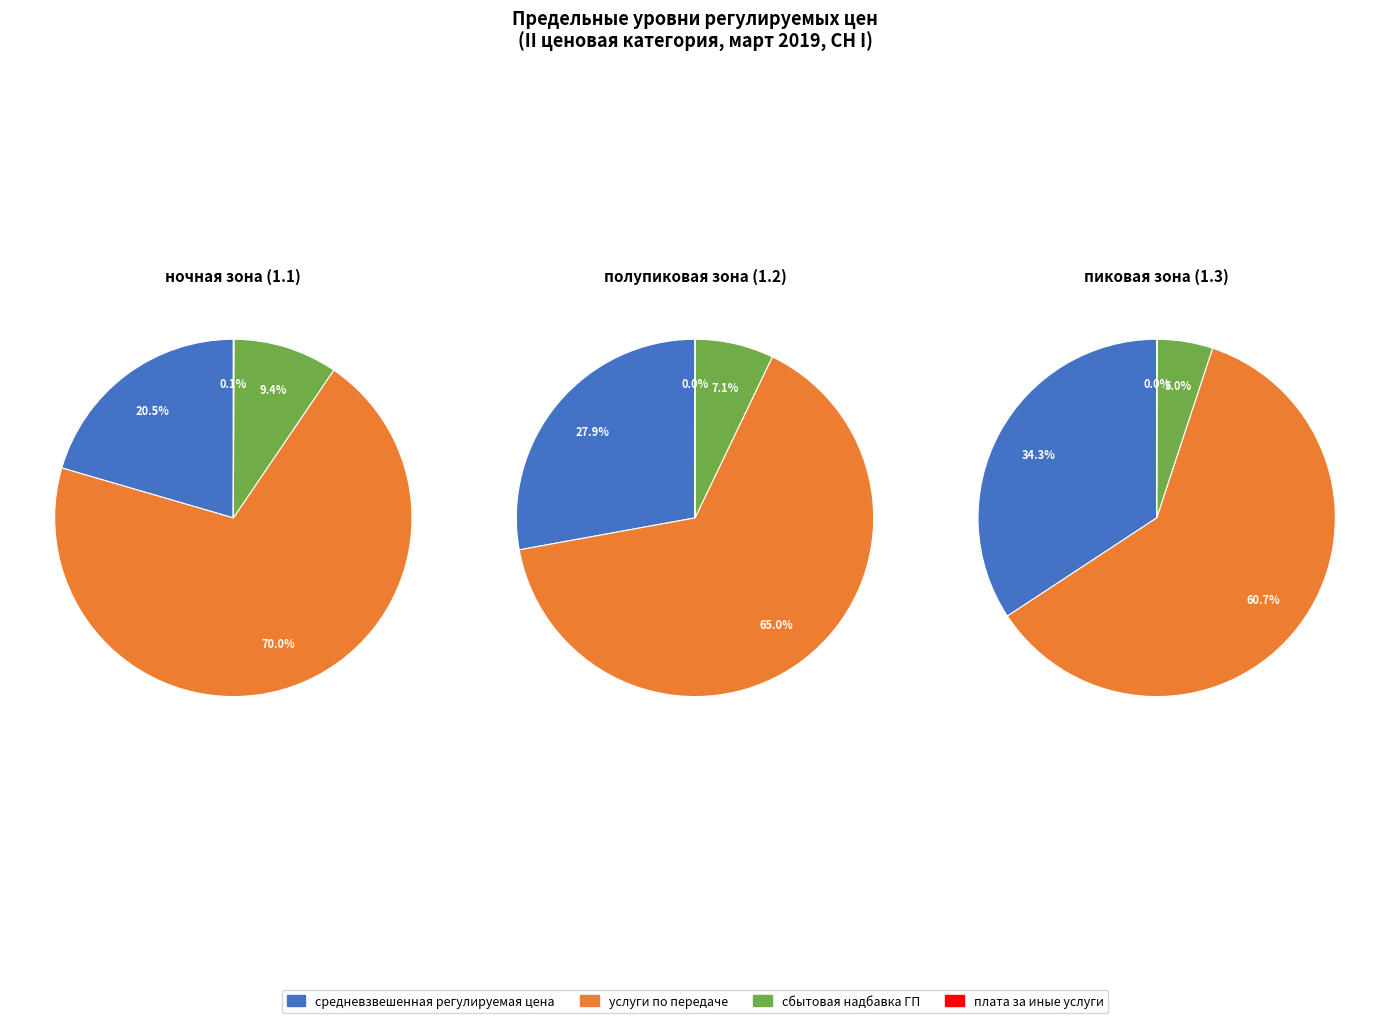

Which series changed the most between ночная зона (1.1) and полупиковая зона (1.2)?

средневзвешенная регулируемая цена